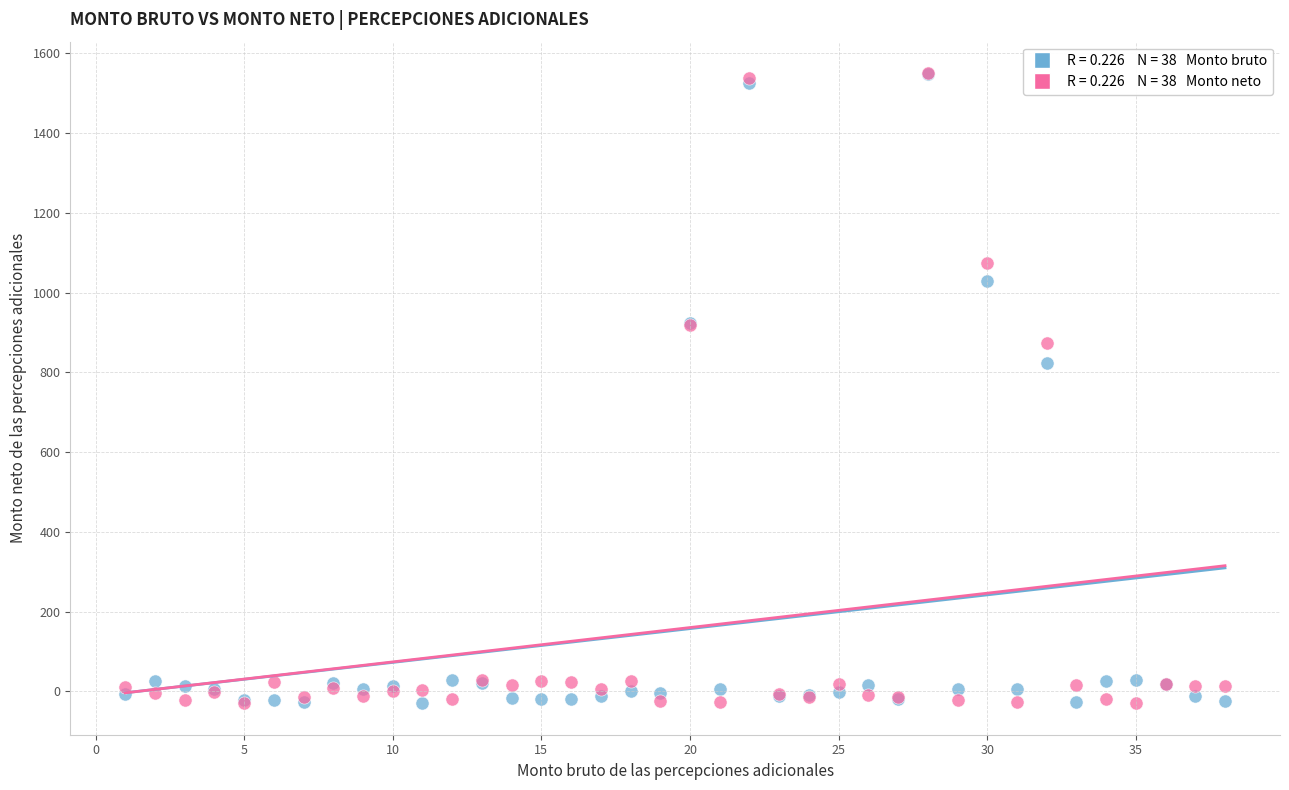

Across all series, what Y value is closest to 760?

824.2